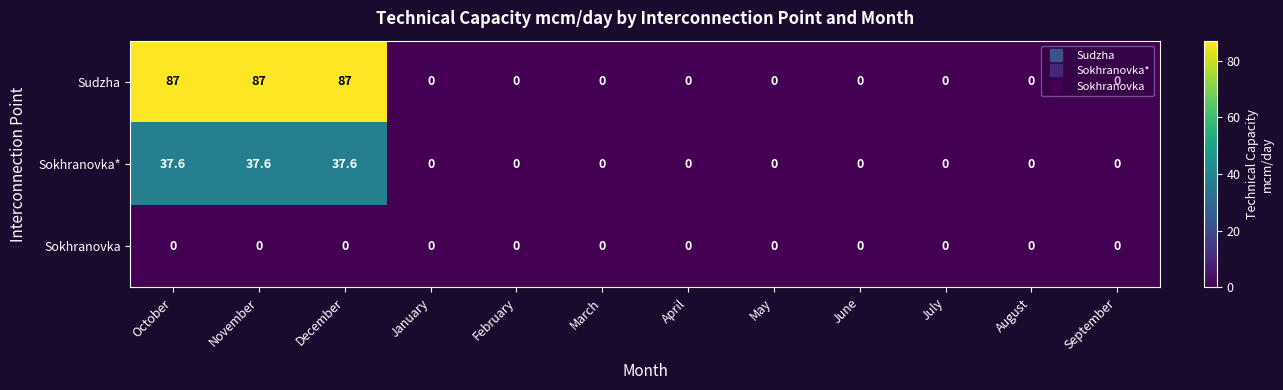

What is the greatest value displayed?

87.0